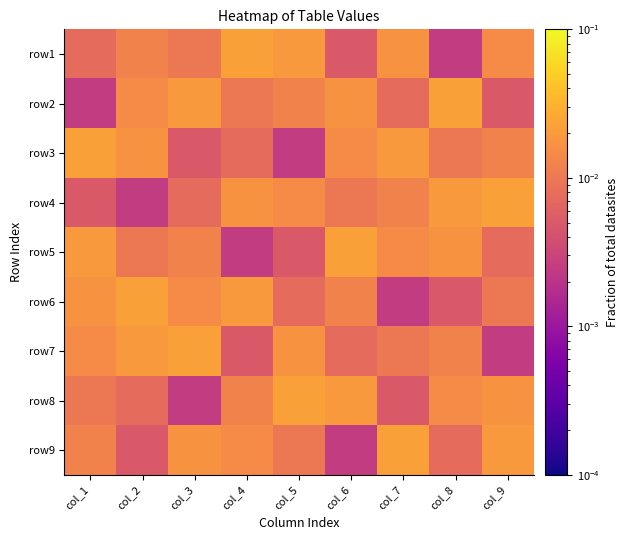

Reading right to left, what are all the values shown in this chart?

row1: col_9=0.0	col_8=0.0	col_7=0.0	col_6=0.0	col_5=0.0	col_4=0.0	col_3=0.0	col_2=0.0	col_1=0.0
row2: col_9=0.0	col_8=0.0	col_7=0.0	col_6=0.0	col_5=0.0	col_4=0.0	col_3=0.0	col_2=0.0	col_1=0.0
row3: col_9=0.0	col_8=0.0	col_7=0.0	col_6=0.0	col_5=0.0	col_4=0.0	col_3=0.0	col_2=0.0	col_1=0.0
row4: col_9=0.0	col_8=0.0	col_7=0.0	col_6=0.0	col_5=0.0	col_4=0.0	col_3=0.0	col_2=0.0	col_1=0.0
row5: col_9=0.0	col_8=0.0	col_7=0.0	col_6=0.0	col_5=0.0	col_4=0.0	col_3=0.0	col_2=0.0	col_1=0.0
row6: col_9=0.0	col_8=0.0	col_7=0.0	col_6=0.0	col_5=0.0	col_4=0.0	col_3=0.0	col_2=0.0	col_1=0.0
row7: col_9=0.0	col_8=0.0	col_7=0.0	col_6=0.0	col_5=0.0	col_4=0.0	col_3=0.0	col_2=0.0	col_1=0.0
row8: col_9=0.0	col_8=0.0	col_7=0.0	col_6=0.0	col_5=0.0	col_4=0.0	col_3=0.0	col_2=0.0	col_1=0.0
row9: col_9=0.0	col_8=0.0	col_7=0.0	col_6=0.0	col_5=0.0	col_4=0.0	col_3=0.0	col_2=0.0	col_1=0.0